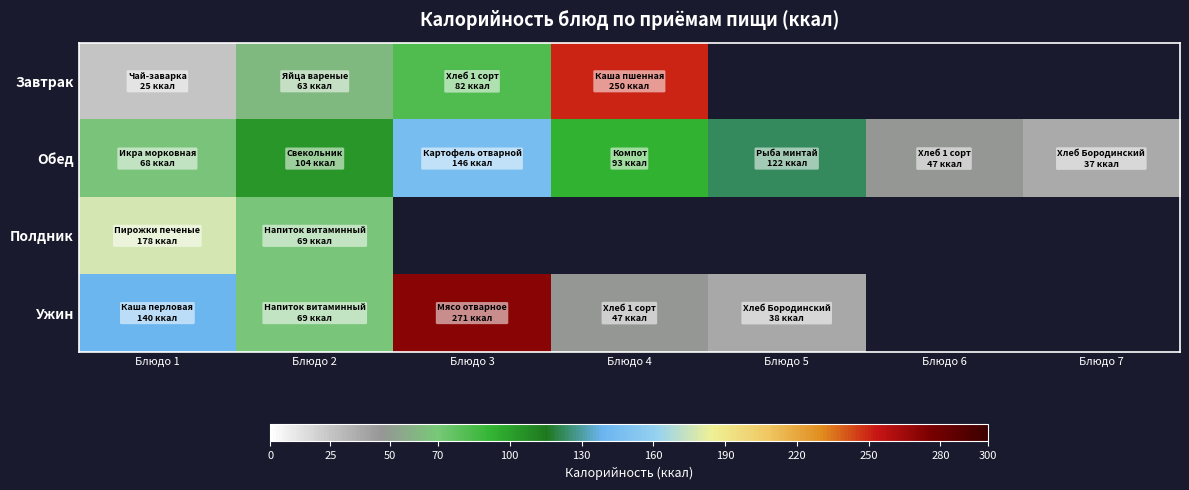

How many values in Завтрак are above zero?

4